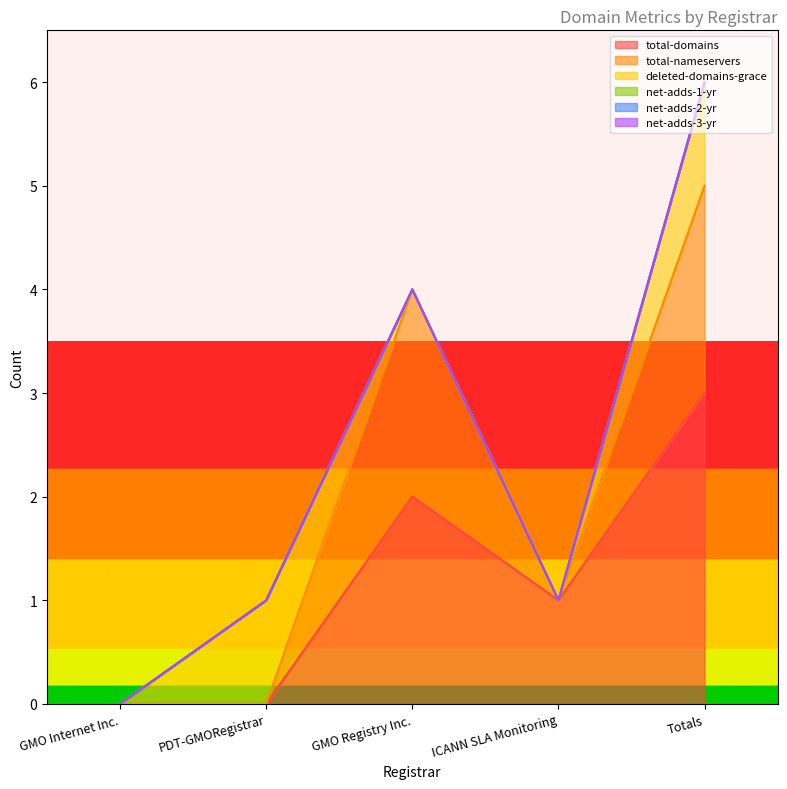

What is the approximate value of deleted-domains-grace at PDT-GMORegistrar?

1